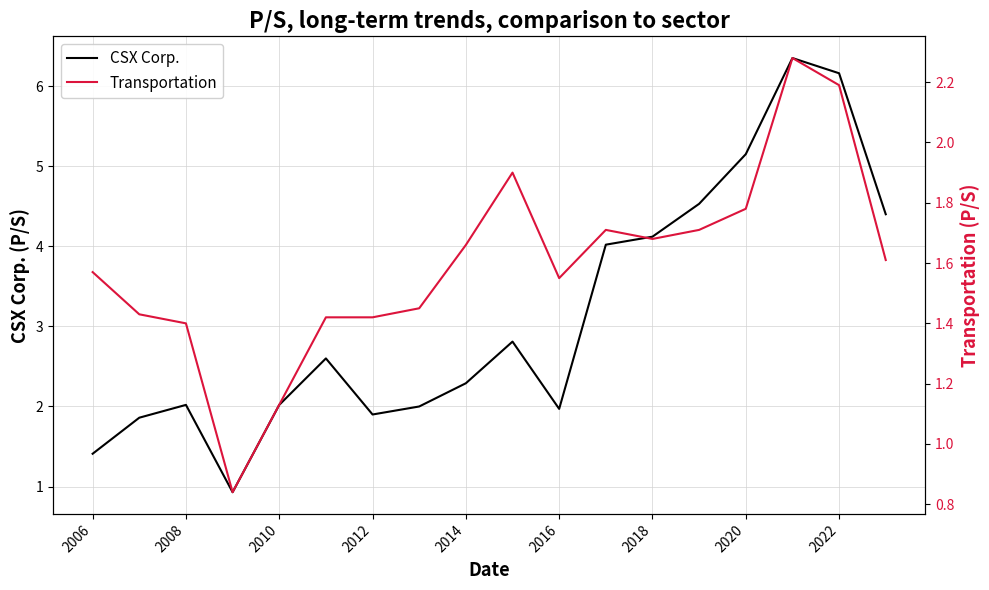

How many times do CSX Corp. and Transportation cross each other?

1